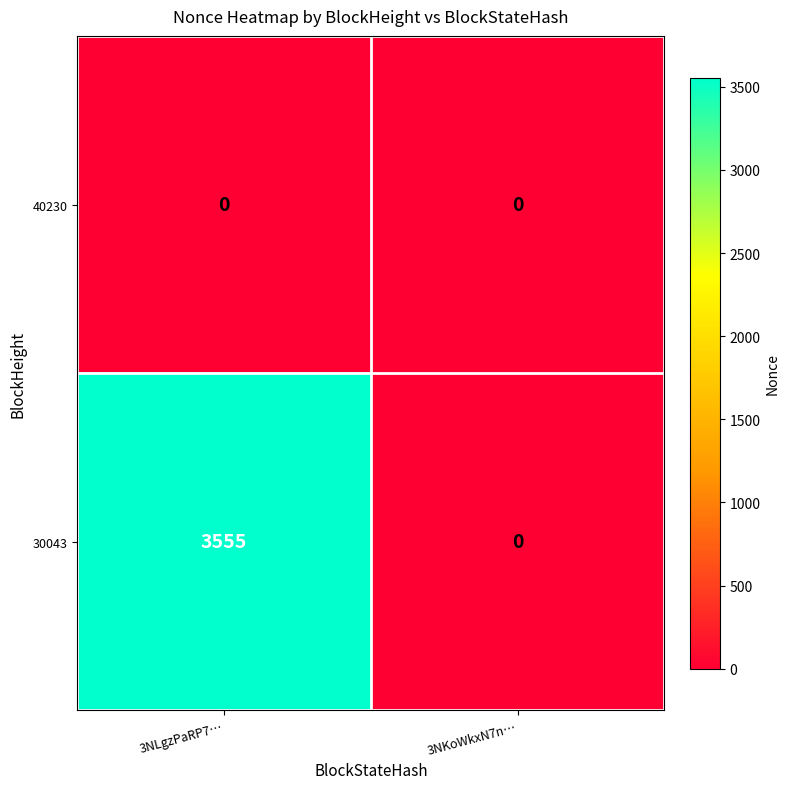

How many data points does each series have?

2